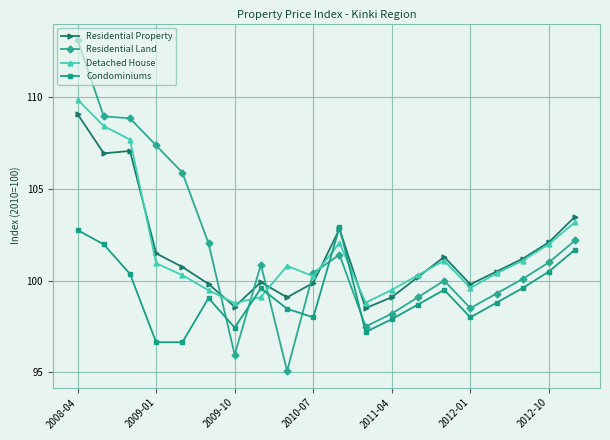

True or false: Residential Land and Residential Property cross at least once.

True